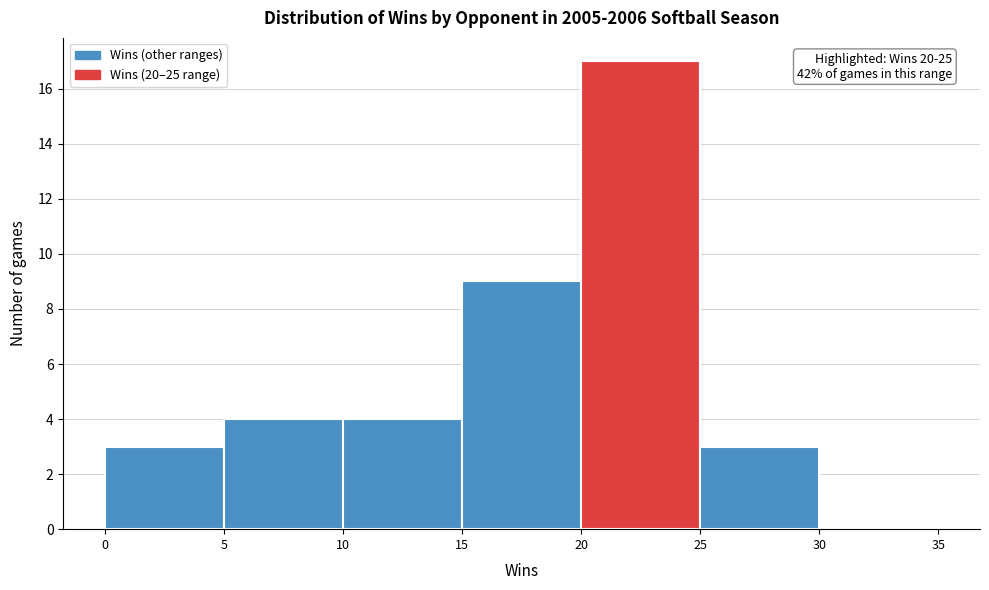

Which range on the x-axis has the tallest bar?

20 to 25